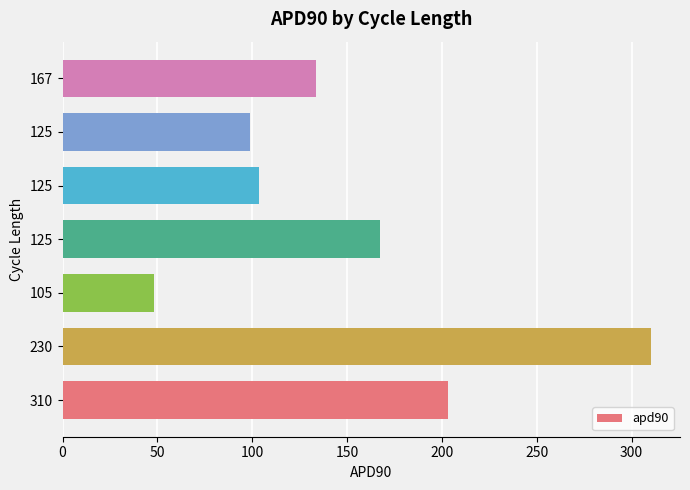

How many data points does each series have?

7